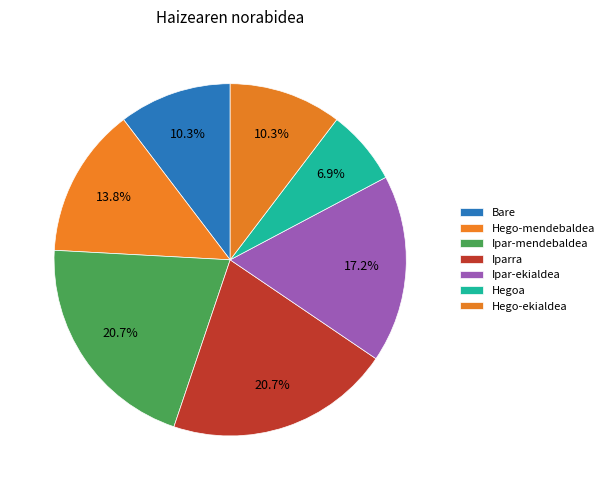

How many segments does this pie chart have?

7